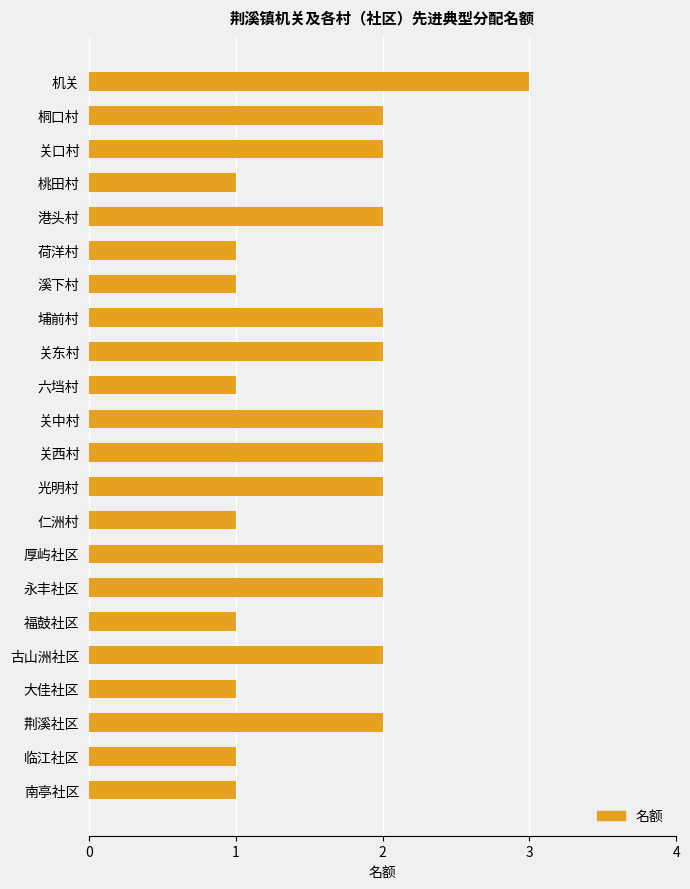

What is the sum of the values at 荆溪社区 and 桐口村?

4